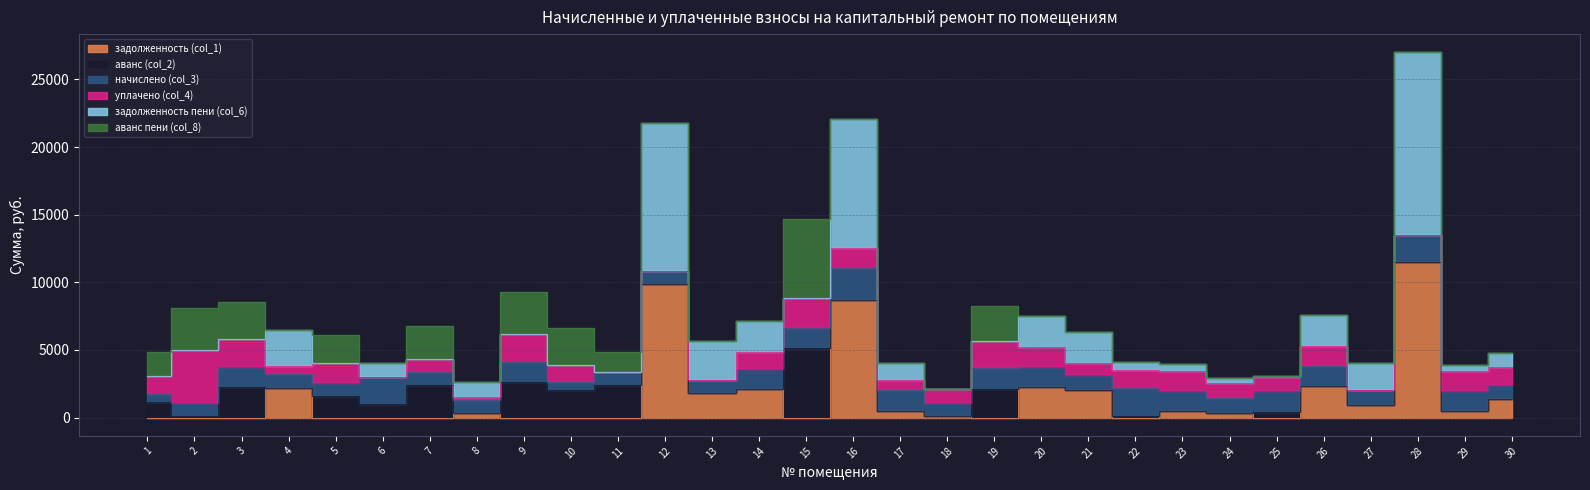

Rank the categories by аванс пени (col_8) value from highest to lowest.

15, 9, 2, 3, 10, 19, 7, 5, 1, 11, 4, 6, 8, 12, 13, 14, 16, 17, 18, 20, 21, 22, 23, 24, 25, 26, 27, 28, 29, 30